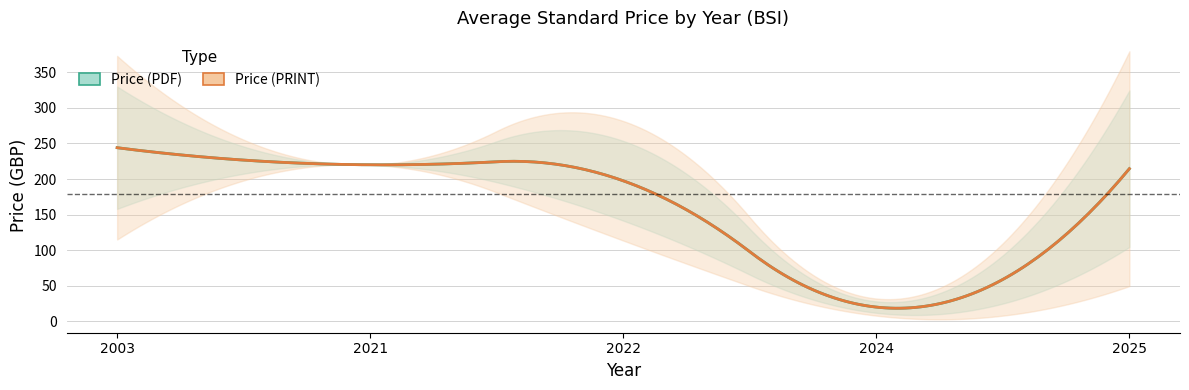

How many categories are shown in the chart?

17